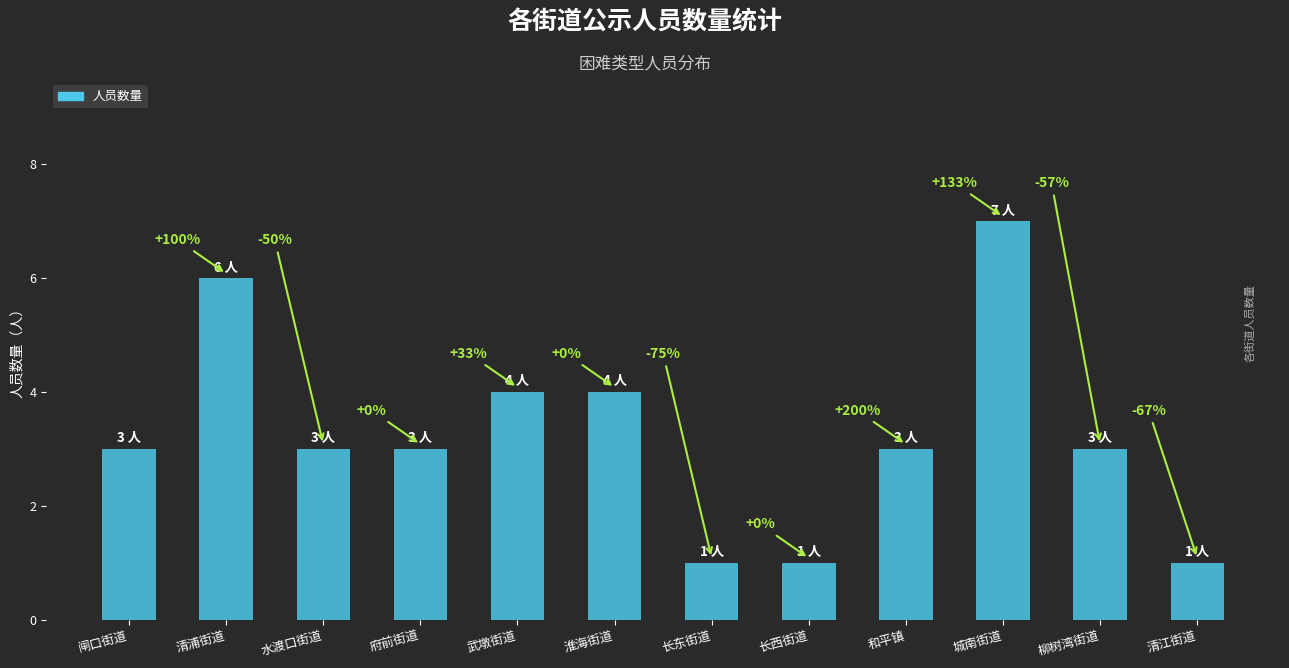

How many bars are there in total?

12